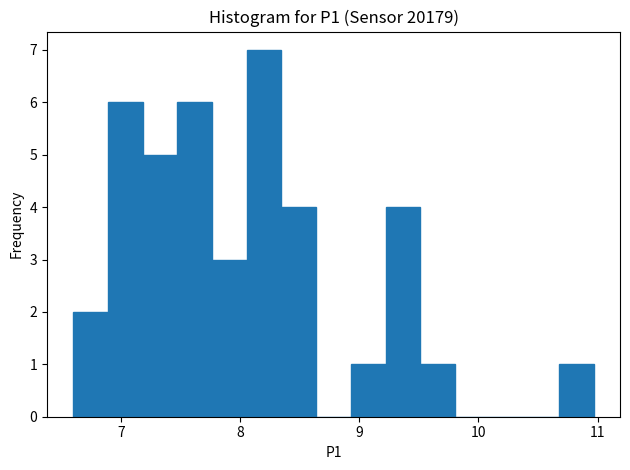

Around what value on the x-axis is the tallest bar? Give the approximate position of its centre, as read against the axis.

8.2